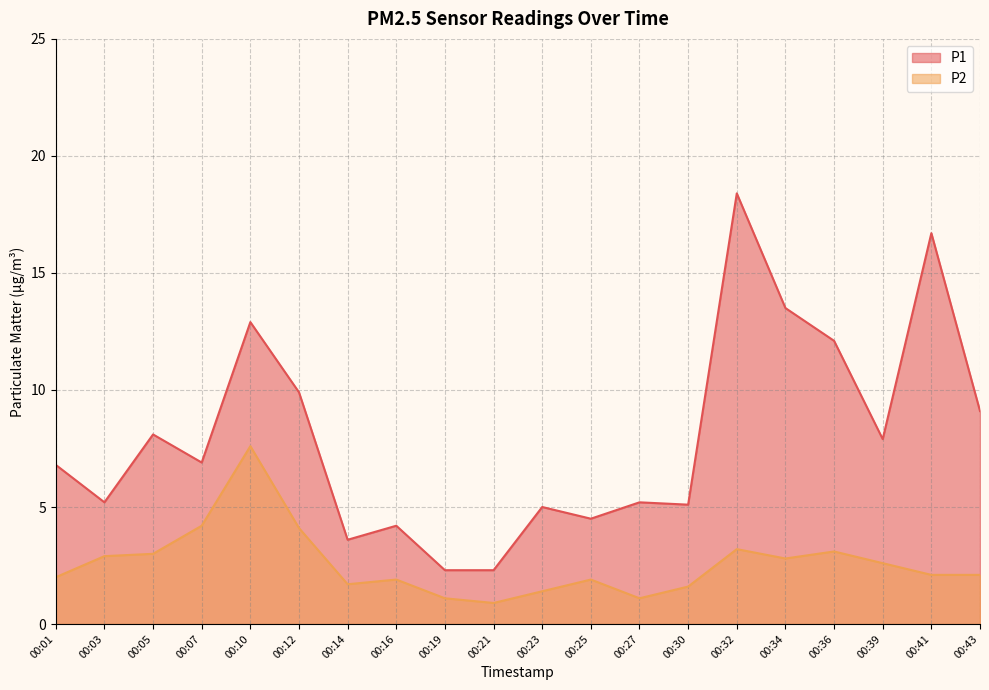

Reading right to left, transcribe all the data shown in this chart.

P1: 9.1	16.7	7.9	12.1	13.5	18.4	5.1	5.2	4.5	5.0	2.3	2.3	4.2	3.6	9.9	12.9	6.9	8.1	5.2	6.8
P2: 2.1	2.1	2.6	3.1	2.8	3.2	1.6	1.1	1.9	1.4	0.9	1.1	1.9	1.7	4.1	7.6	4.2	3.0	2.9	2.0